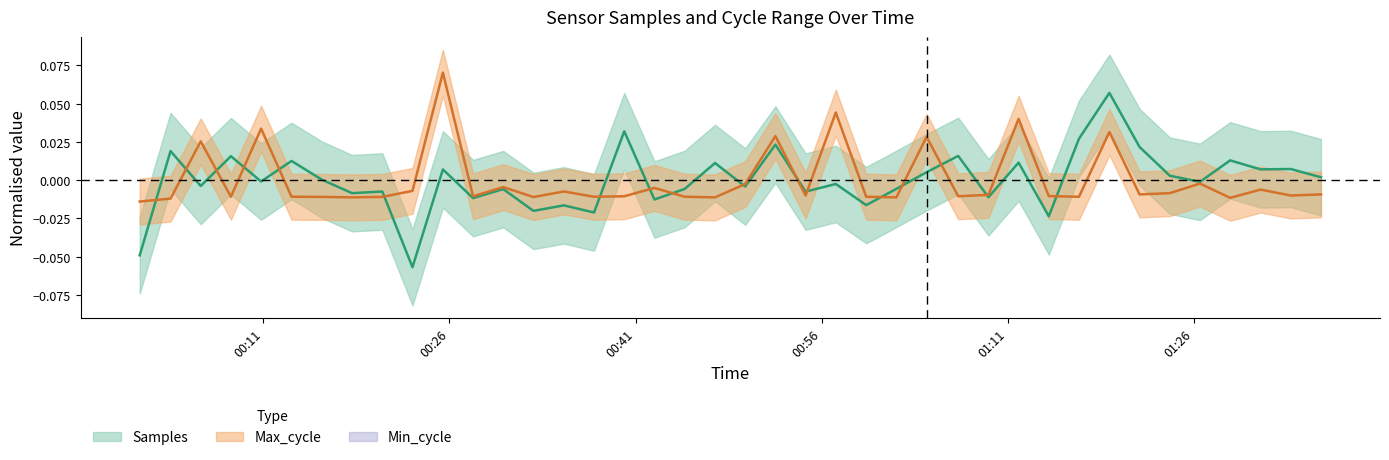

Count the number of categories in the chart.

40